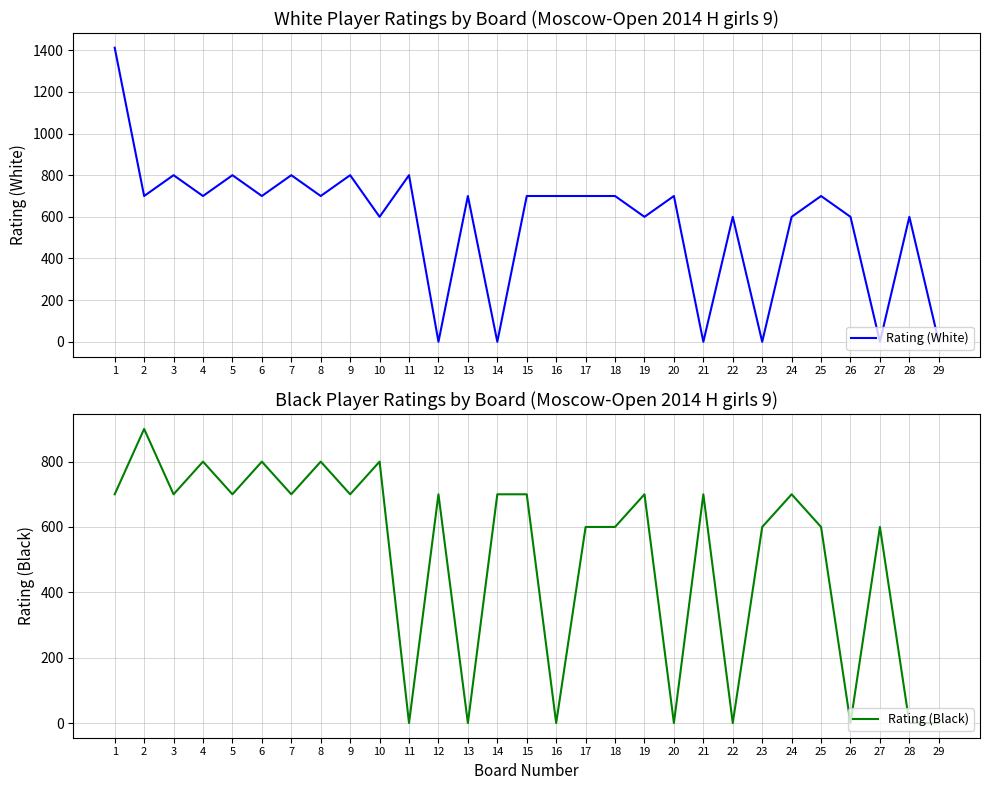

At which label is Rating (White) closest to 706?

2